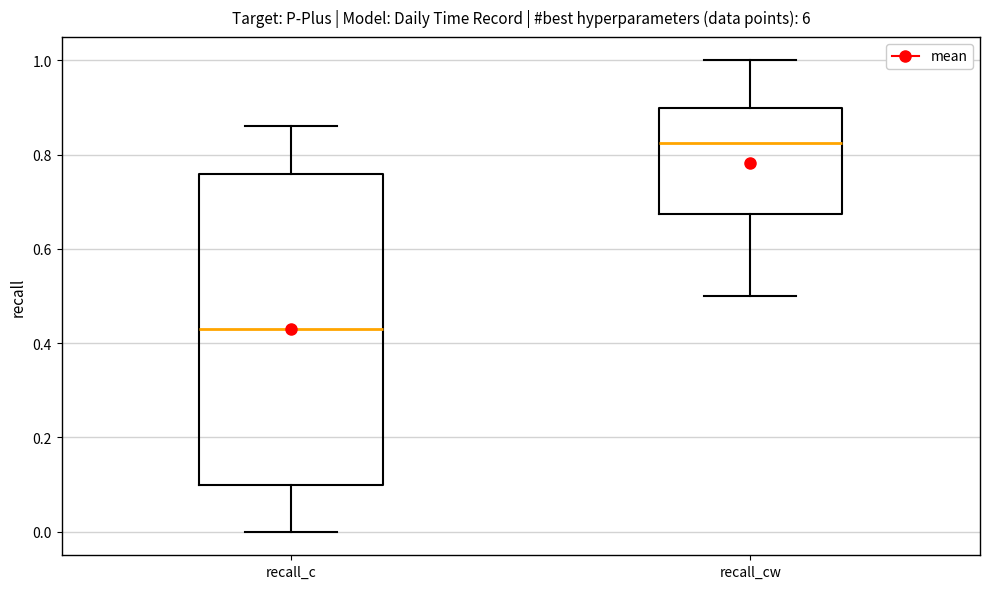

Which box's median line is the highest?

recall_cw